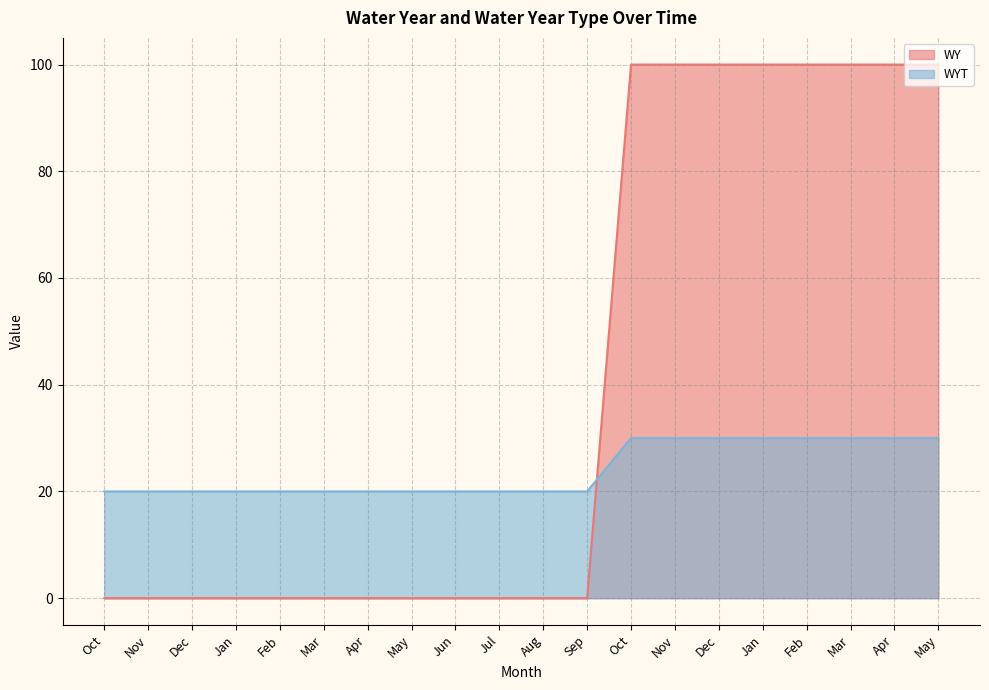

What is the total value across all series at Jun?

20